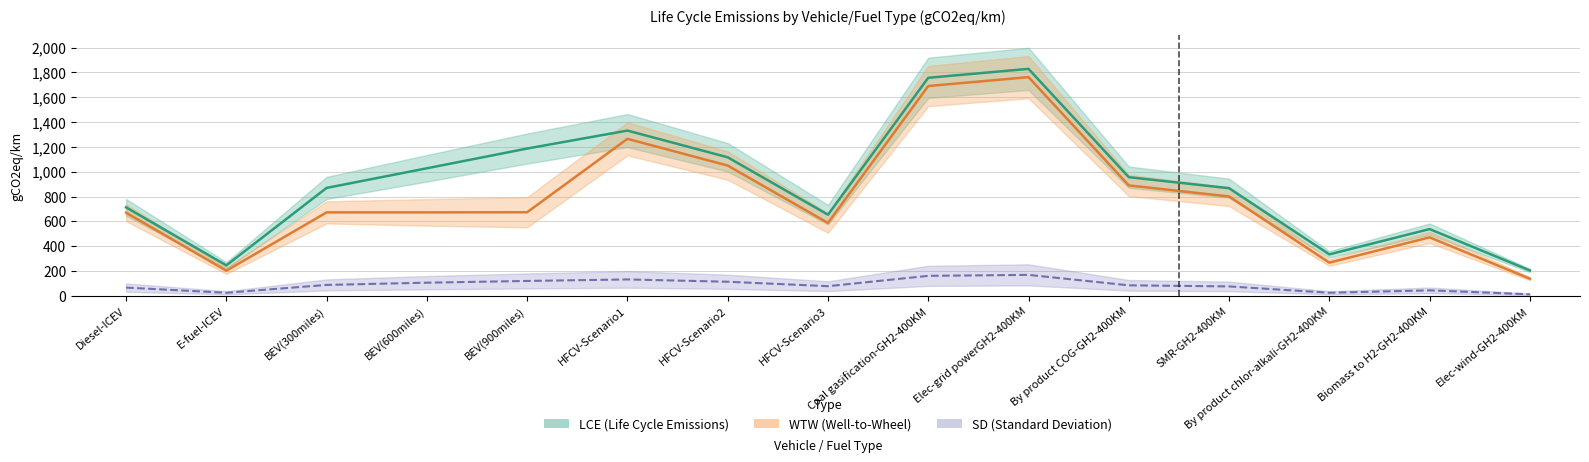

What is the value of the LCE point at the 11th from the left?

956.5